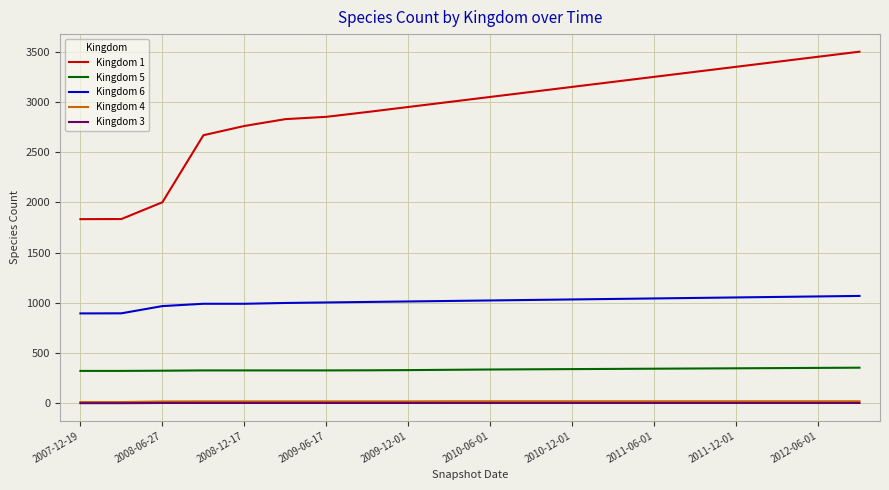

Which series has the largest total across all categories?

Kingdom 1